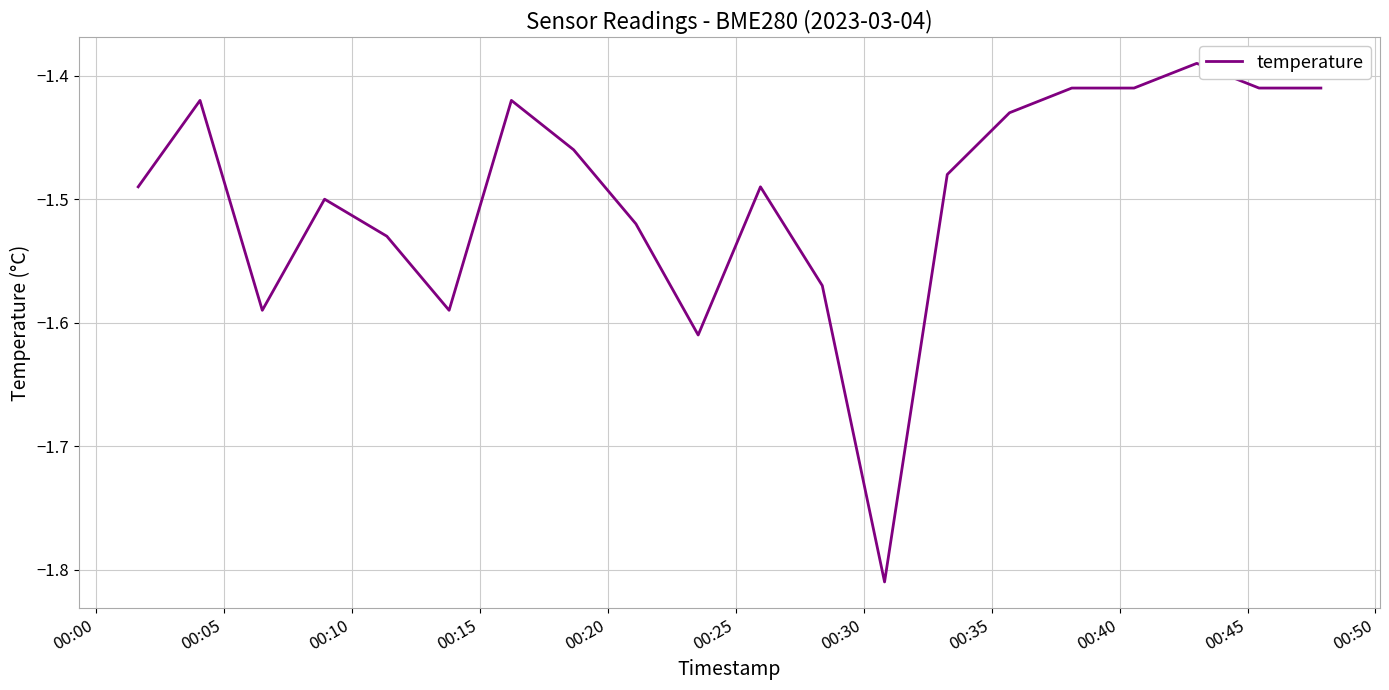

What is the difference between the maximum and minimum values?

0.4